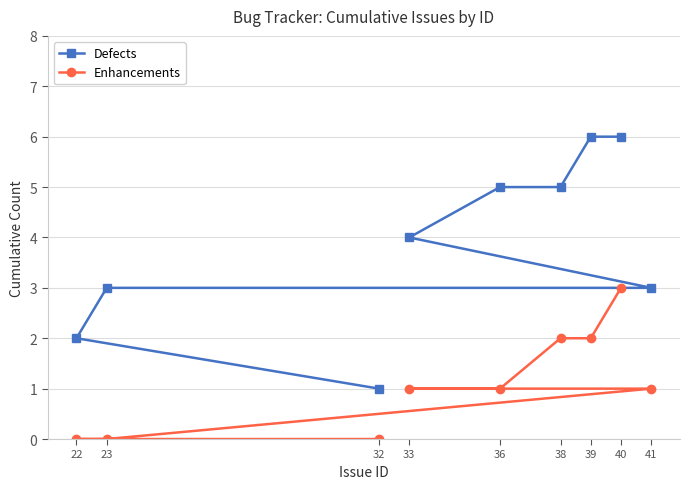

Count the Enhancements values in the range 0 to 2.

8